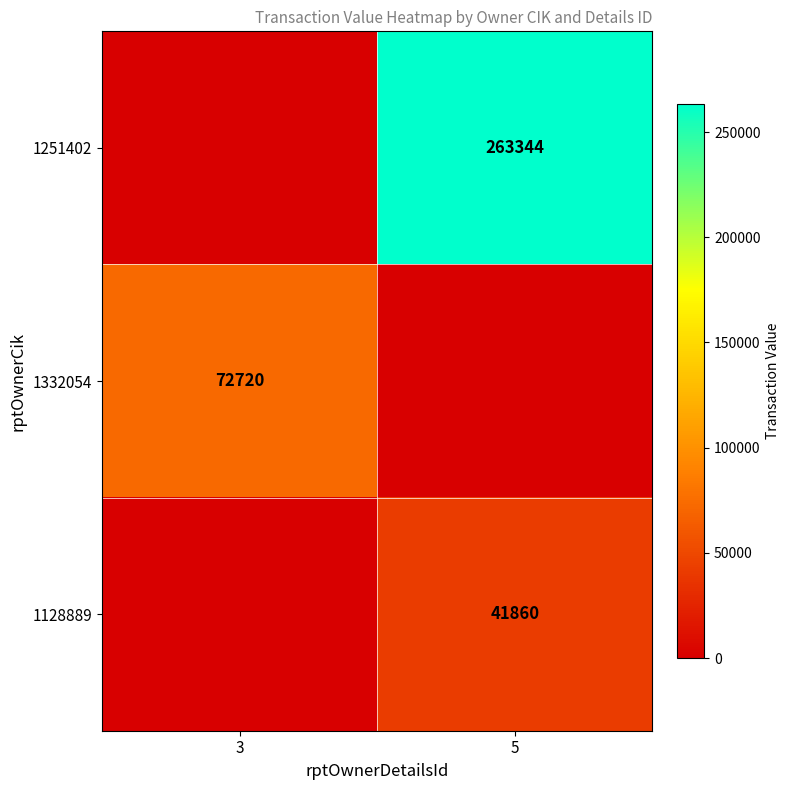

Is the value of 1332054 at 3 greater than the value of 1251402 at 5?

No